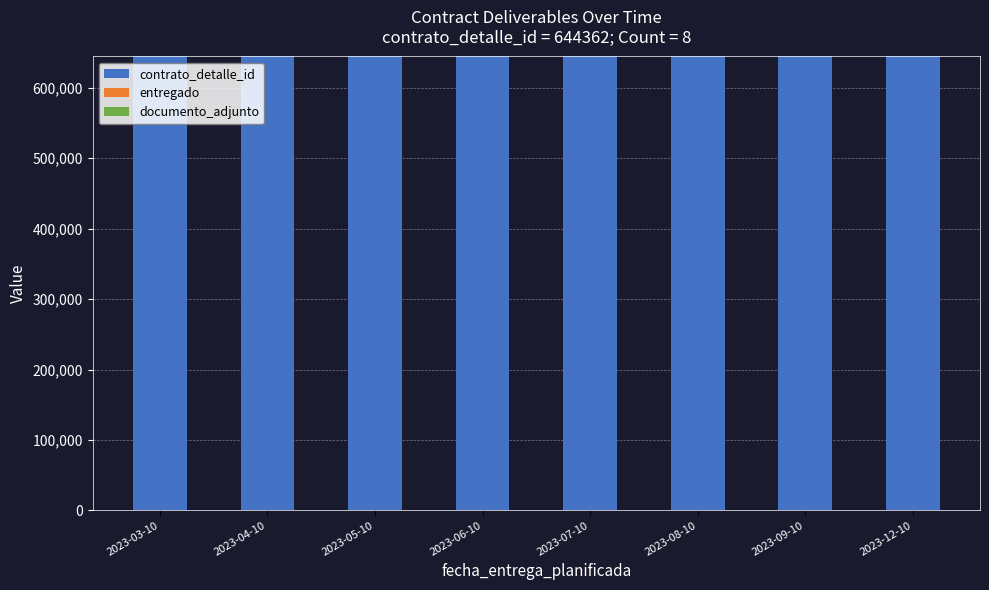

The value of contrato_detalle_id at 2023-12-10 is 644362. True or false?

True